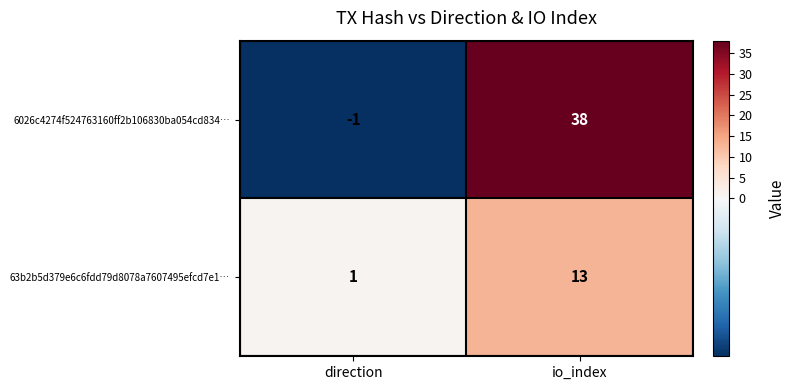

True or false: 6026c4274f524763160ff2b106830ba054cd834… has a value of -1 at direction.

True